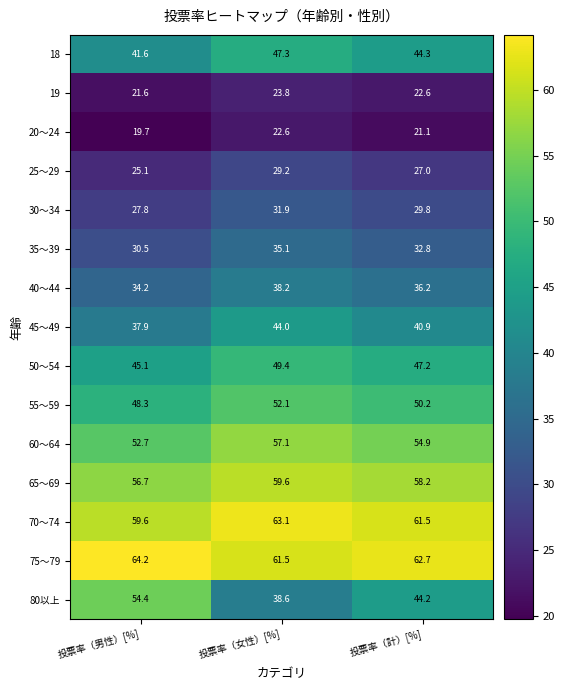

What is the sum of the 50～54 values at 投票率（計）[%] and 投票率（女性）[%]?

96.6